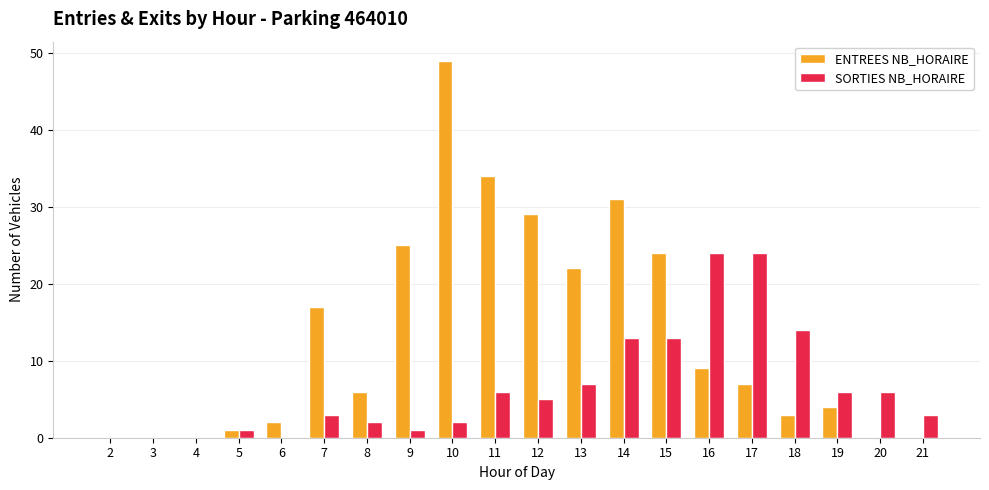

Count the number of categories in the chart.

20